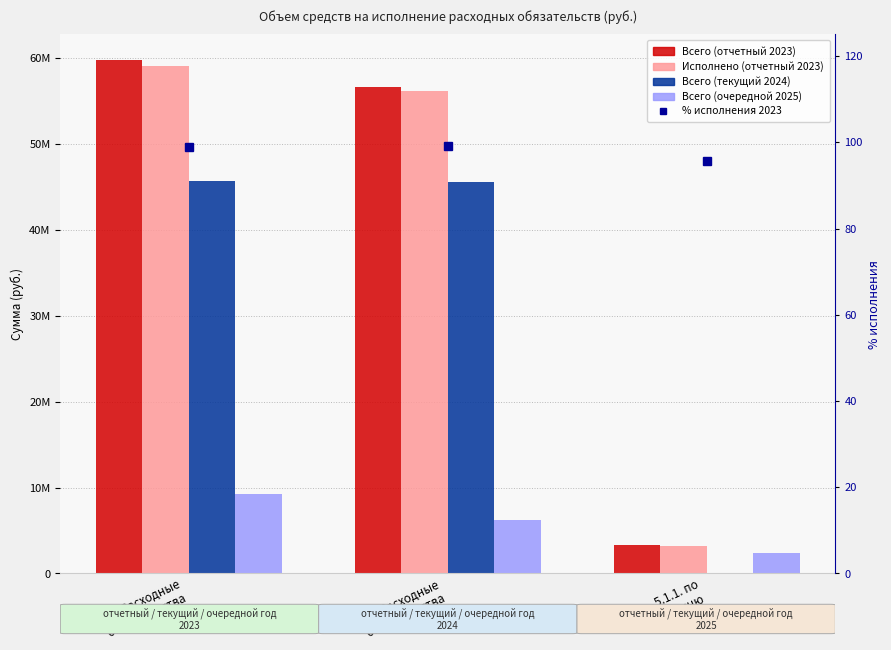

Which series has the largest total across all categories?

Всего (отчетный 2023)